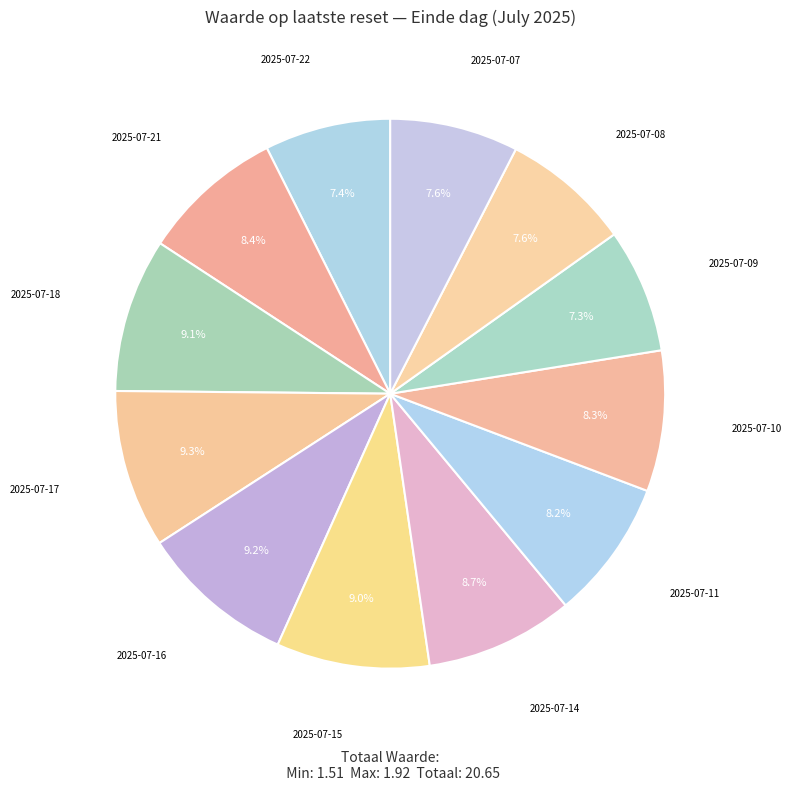

Rank the categories by value from lowest to highest.

2025-07-09, 2025-07-22, 2025-07-07, 2025-07-08, 2025-07-11, 2025-07-10, 2025-07-21, 2025-07-14, 2025-07-15, 2025-07-18, 2025-07-16, 2025-07-17